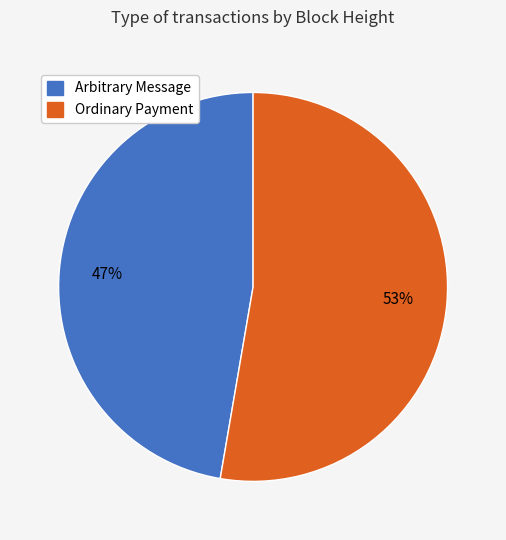

Which slice represents more than half of the pie?

Ordinary Payment